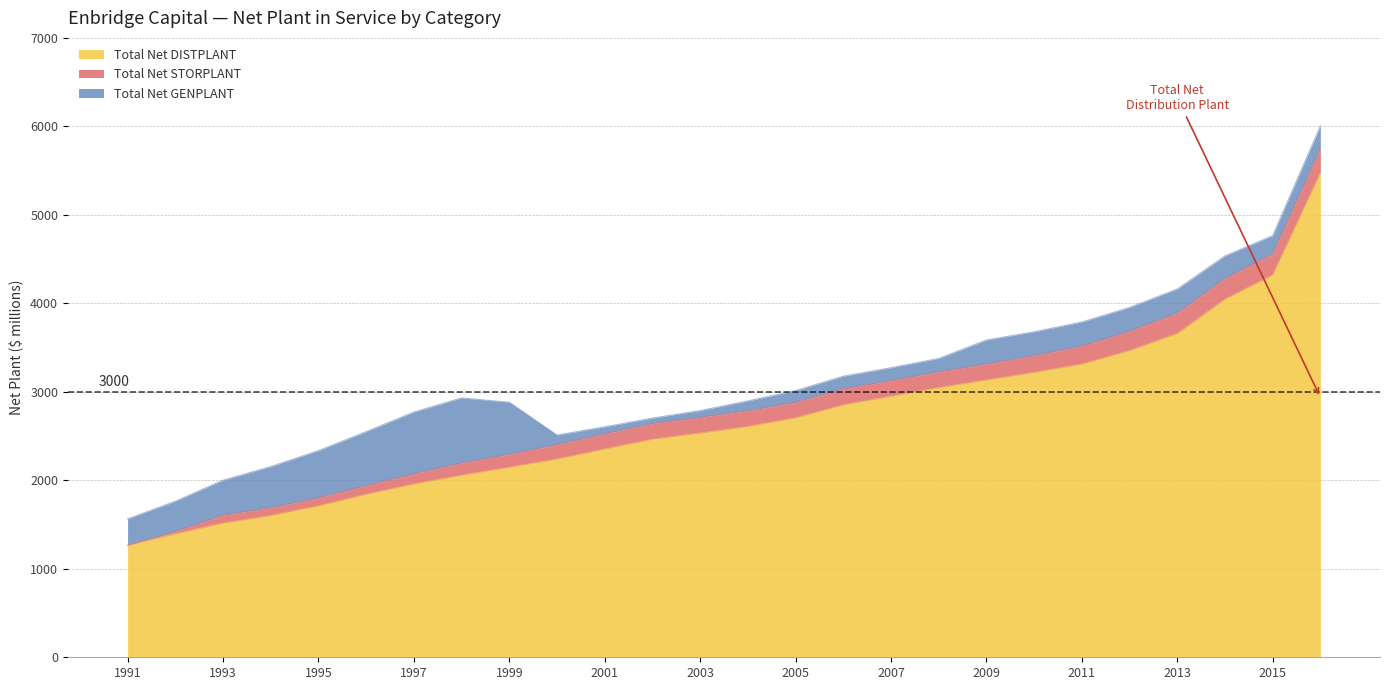

The value of Total Net GENPLANT at 2014 is 254.1. True or false?

True